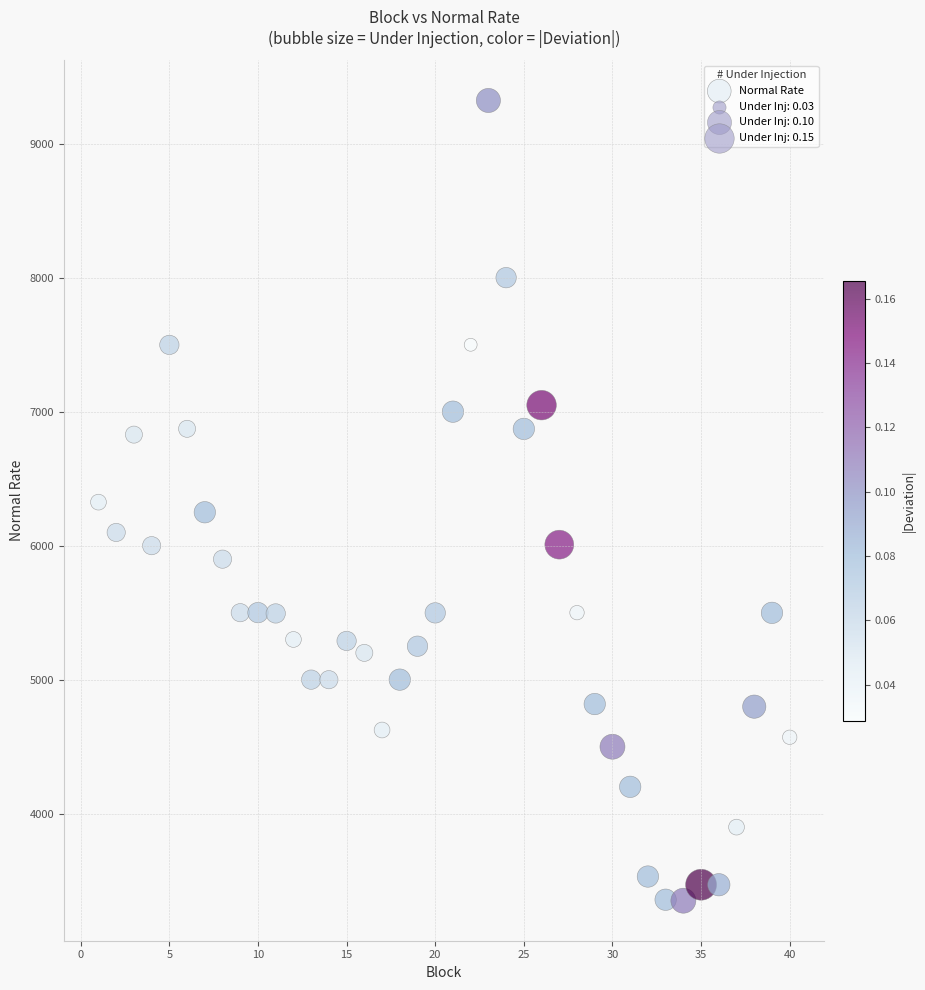

What is the range of Y values (max minus min)?

5972.2